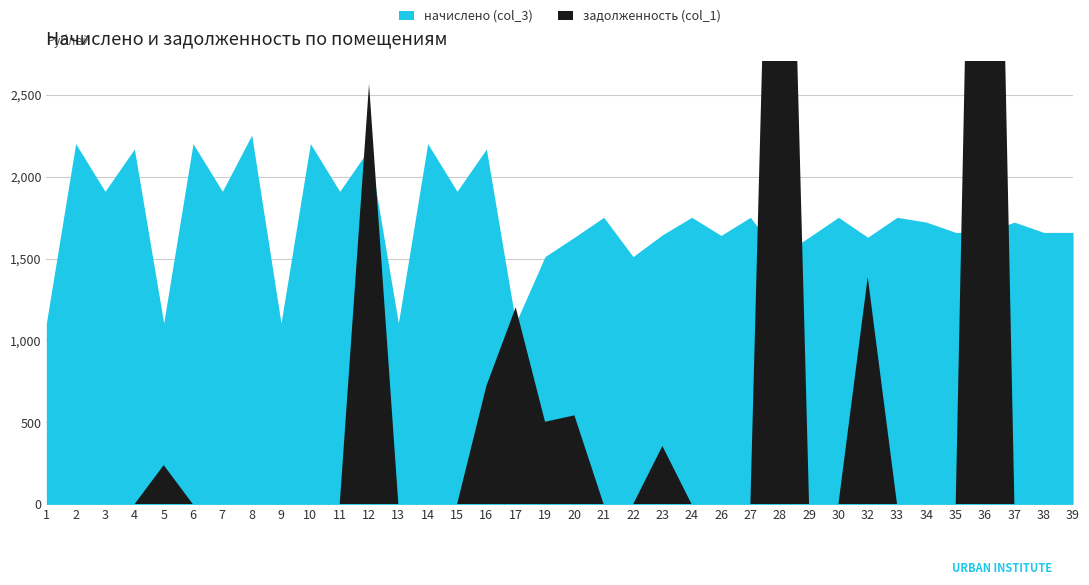

How many interior local peaks does the начислено (col_3) series have?

14